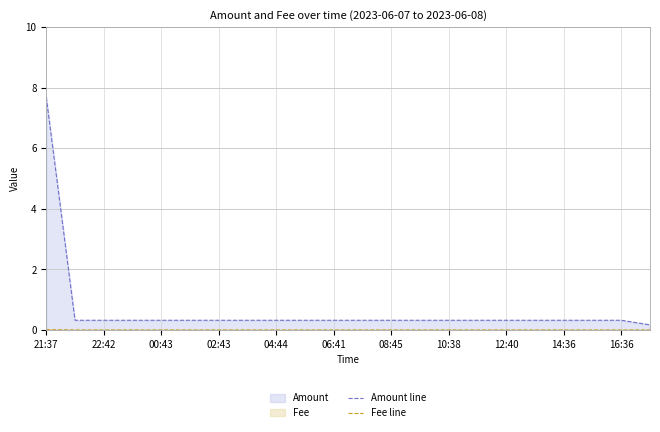

True or false: Amount line has more than 1 interior local peaks.

False